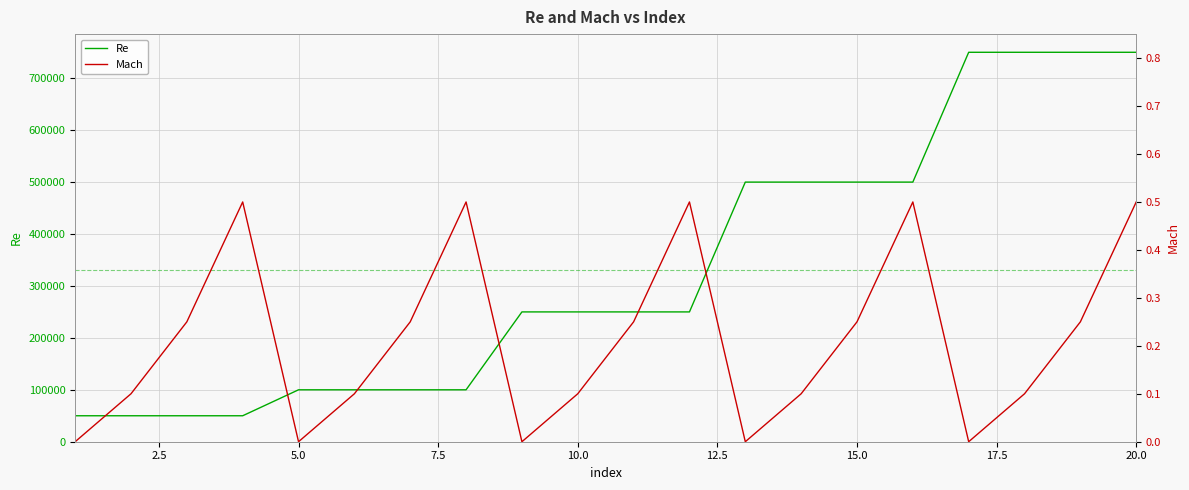

What is the lowest value of the Re series?

50000